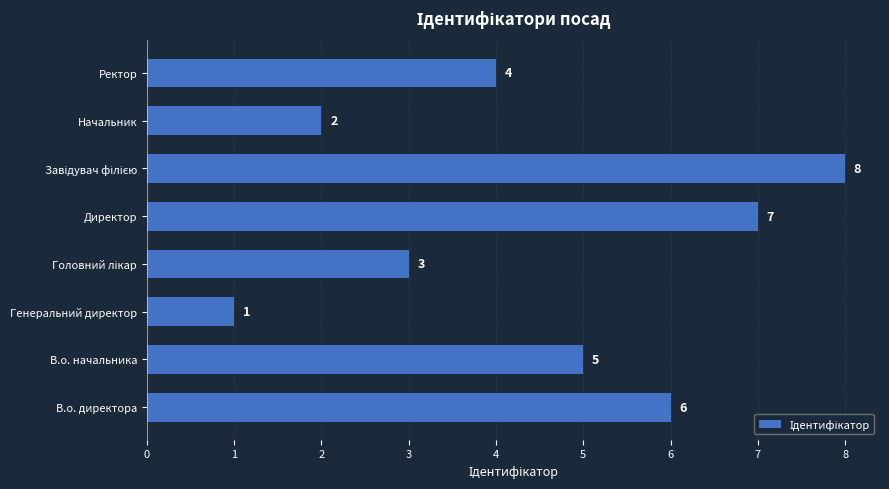

What is the change in value from Генеральний директор to Ректор?

+3